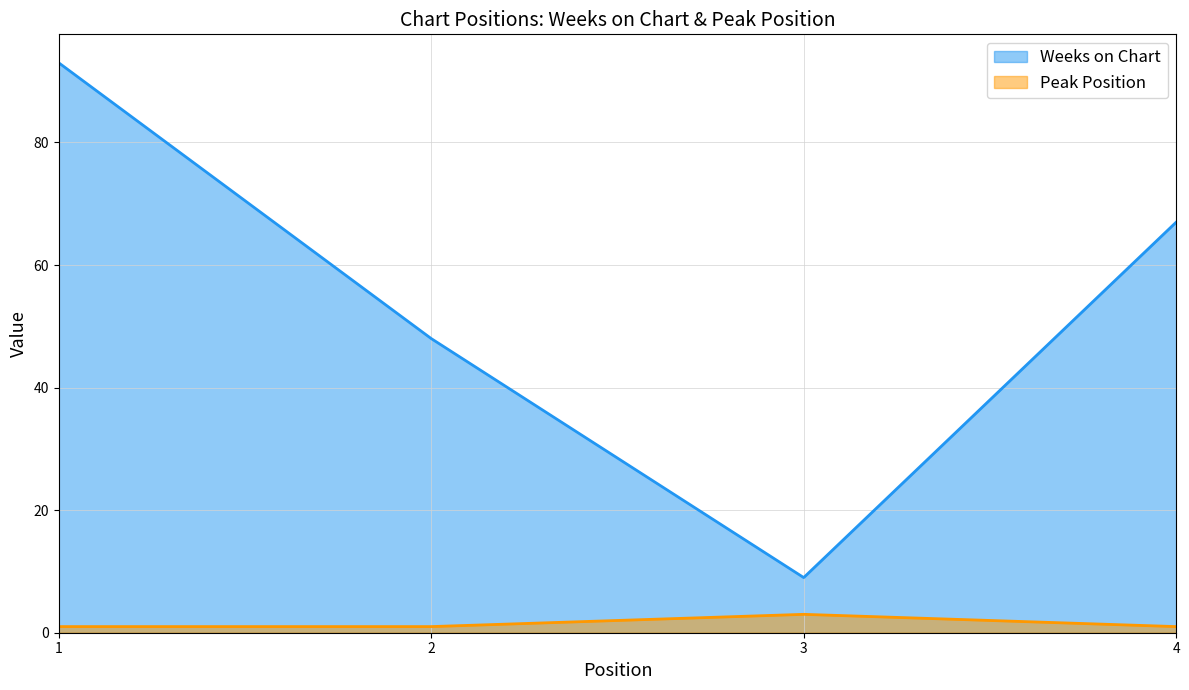

What is the value of the Peak Position point at the 3rd from the left?

3